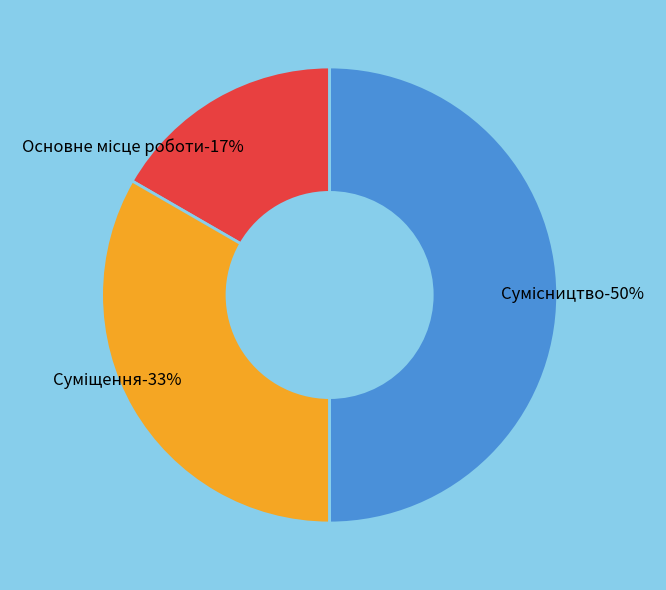

What portion of the pie excludes Сумісництво?

50.0%